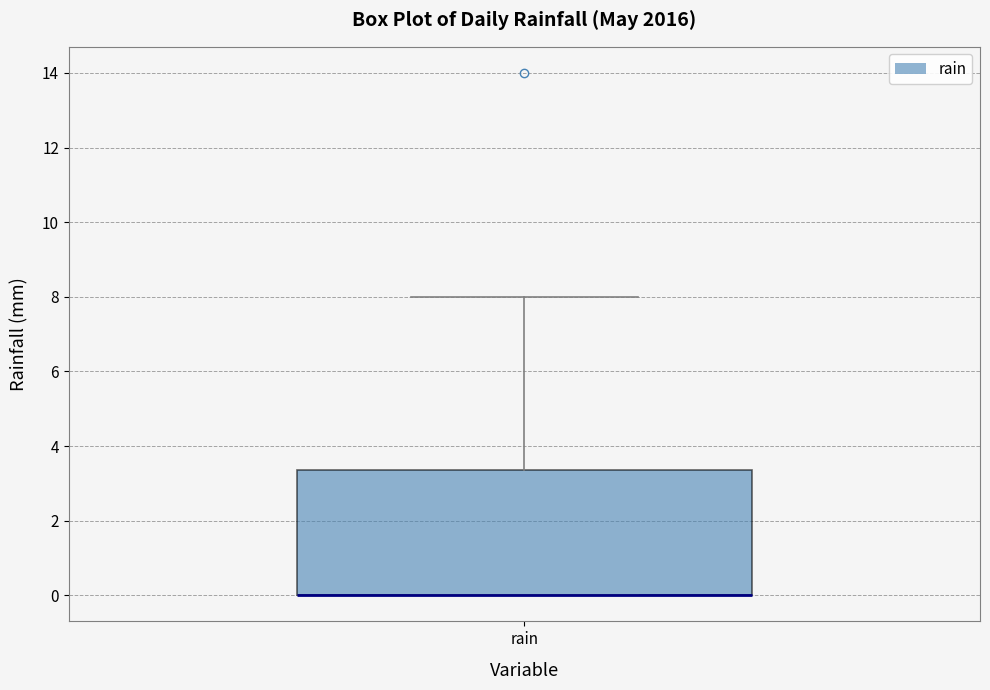

Transcribe this box plot: give where the median line is, the range the box spans, and where the two whiskers end, as read against the y-axis. The values are not printed on the chart, so give them approximately, as read against the axis.

median 0.0 (drawn on the box's lower edge), box 0.0 to 3.4, whiskers 0.0 to 8.0